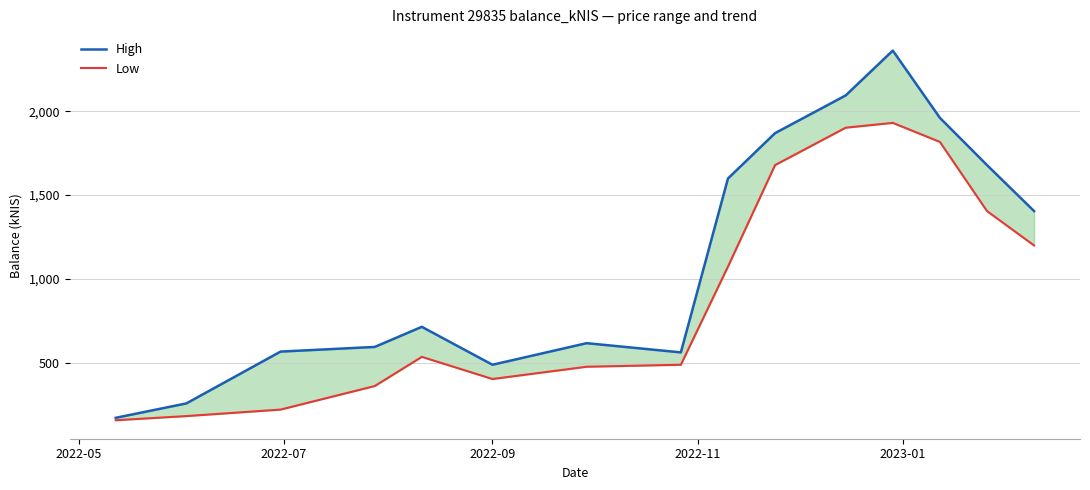

In Low, how many points are higher than both neighbors (excluding endpoints)?

2